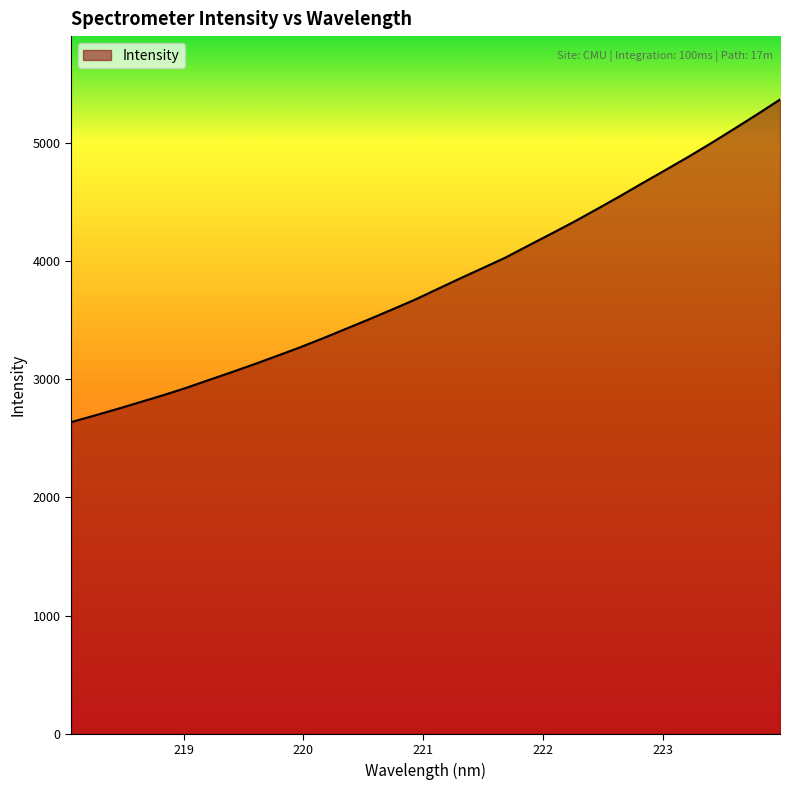

What is the maximum value shown in the chart?

5366.4